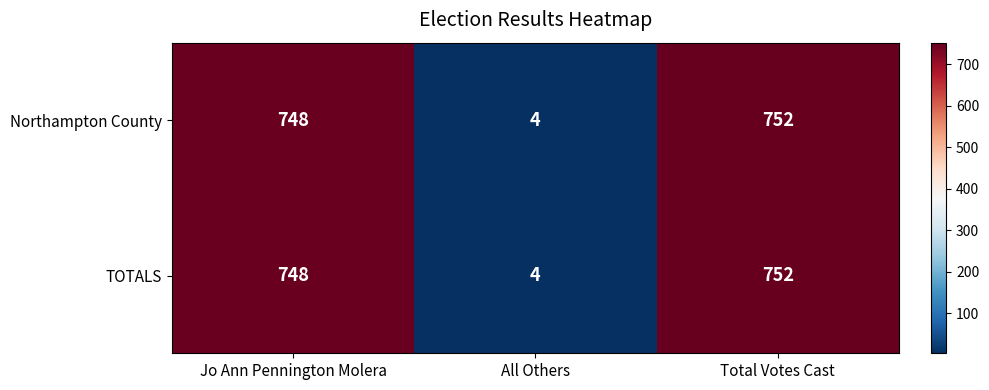

At which label is Northampton County closest to 378?

Jo Ann Pennington Molera